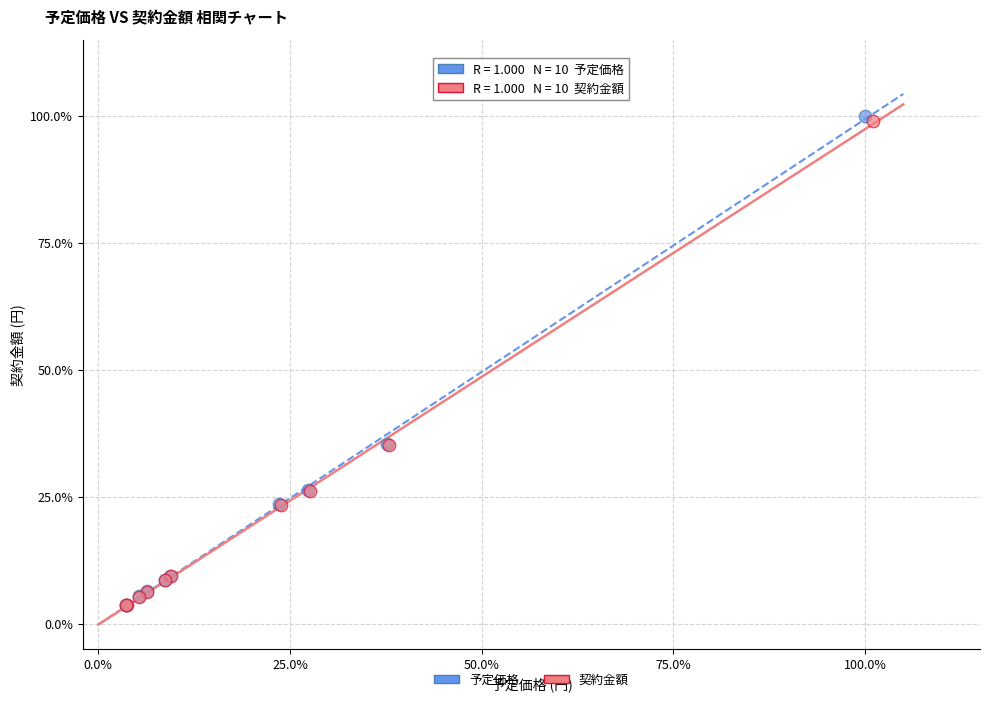

What are all the series names shown in the legend?

予定価格, 契約金額